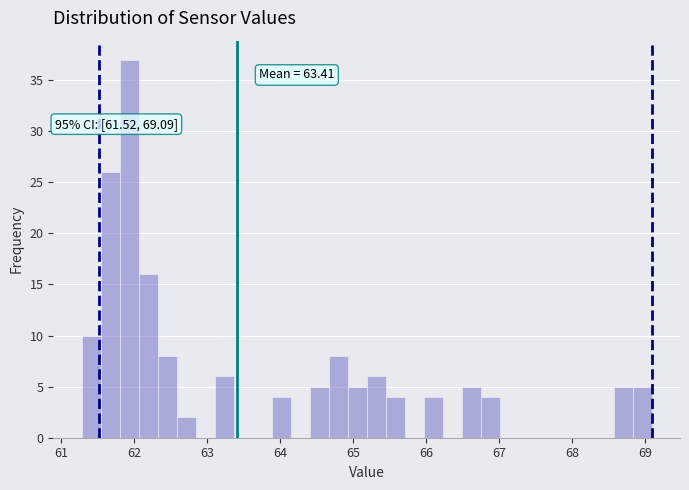

Read against the x-axis, roughly where is the centre of the tallest bar?

61.9